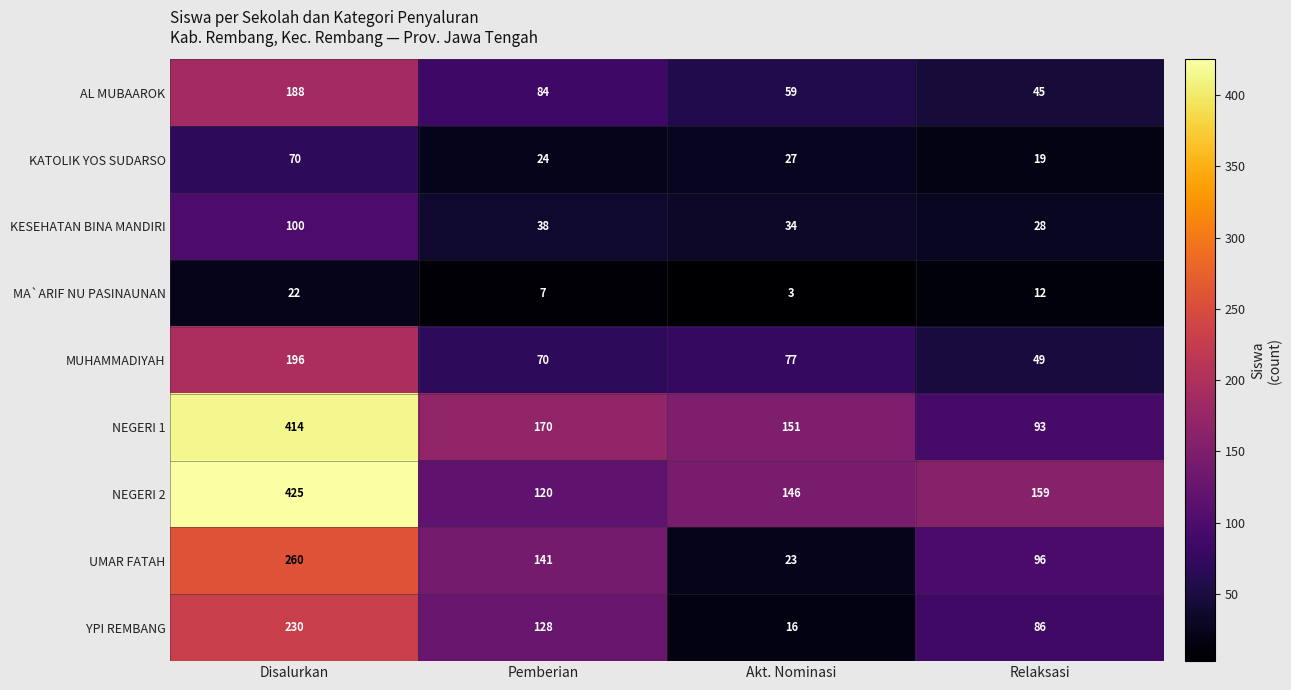

At how many categories does at least one series exceed 391?

1